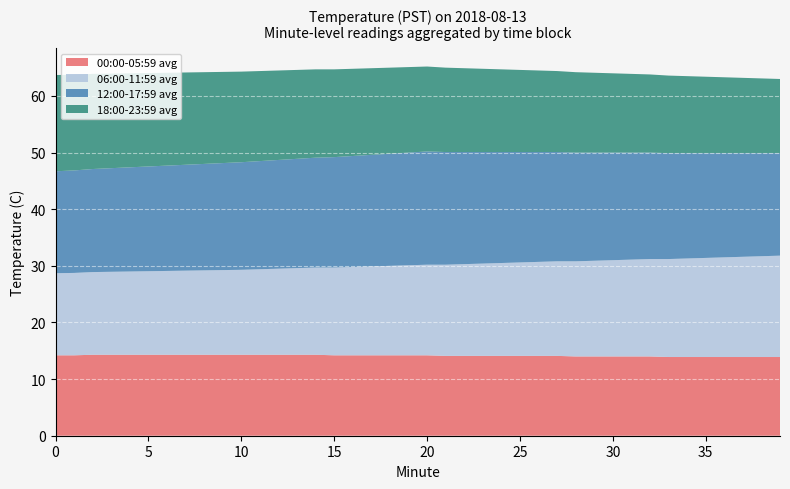

Reading left to right, list all the values displayed in this chart.

00:00-05:59 avg: 14.2	14.2	14.3	14.3	14.3	14.3	14.3	14.3	14.3	14.3	14.3	14.3	14.3	14.3	14.3	14.2	14.2	14.2	14.2	14.2	14.2	14.1	14.1	14.1	14.1	14.1	14.1	14.1	14.0	14.0	14.0	14.0	14.0	13.9	13.9	13.9	13.9	13.9	13.9	13.9
06:00-11:59 avg: 14.5	14.6	14.6	14.7	14.7	14.8	14.8	14.8	14.9	14.9	15.0	15.1	15.2	15.3	15.4	15.5	15.6	15.7	15.8	15.9	16.0	16.1	16.2	16.3	16.4	16.5	16.6	16.7	16.8	16.9	17.0	17.1	17.2	17.3	17.4	17.5	17.6	17.7	17.8	17.9
12:00-17:59 avg: 18.0	18.1	18.2	18.3	18.4	18.5	18.6	18.7	18.8	18.9	19.0	19.1	19.2	19.3	19.4	19.5	19.6	19.7	19.8	19.9	20.0	19.9	19.8	19.7	19.6	19.5	19.4	19.3	19.2	19.1	19.0	18.9	18.8	18.7	18.6	18.5	18.4	18.3	18.2	18.1
18:00-23:59 avg: 17.0	16.9	16.8	16.7	16.6	16.5	16.4	16.3	16.2	16.1	16.0	15.9	15.8	15.7	15.6	15.5	15.4	15.3	15.2	15.1	15.0	14.9	14.8	14.7	14.6	14.5	14.4	14.3	14.2	14.1	14.0	13.9	13.8	13.7	13.6	13.5	13.4	13.3	13.2	13.1